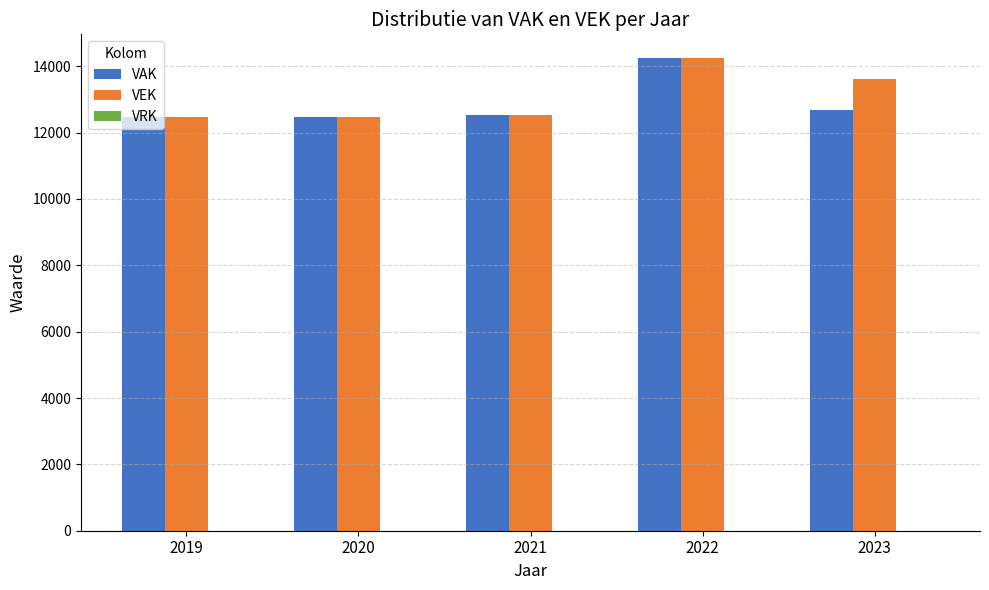

Does the chart contain any negative values?

No